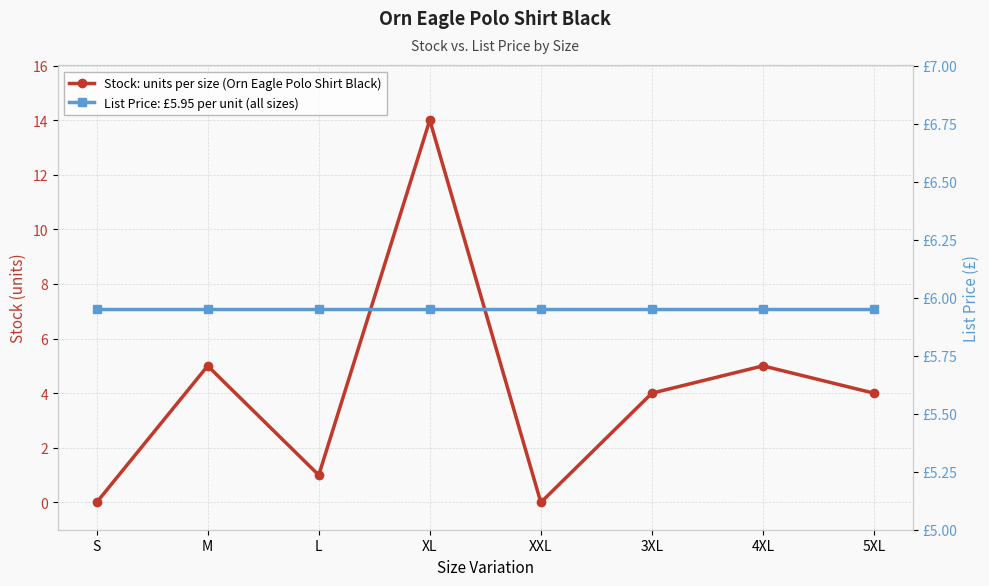

What is the value of the Stock point at the 7th from the left?

5.0